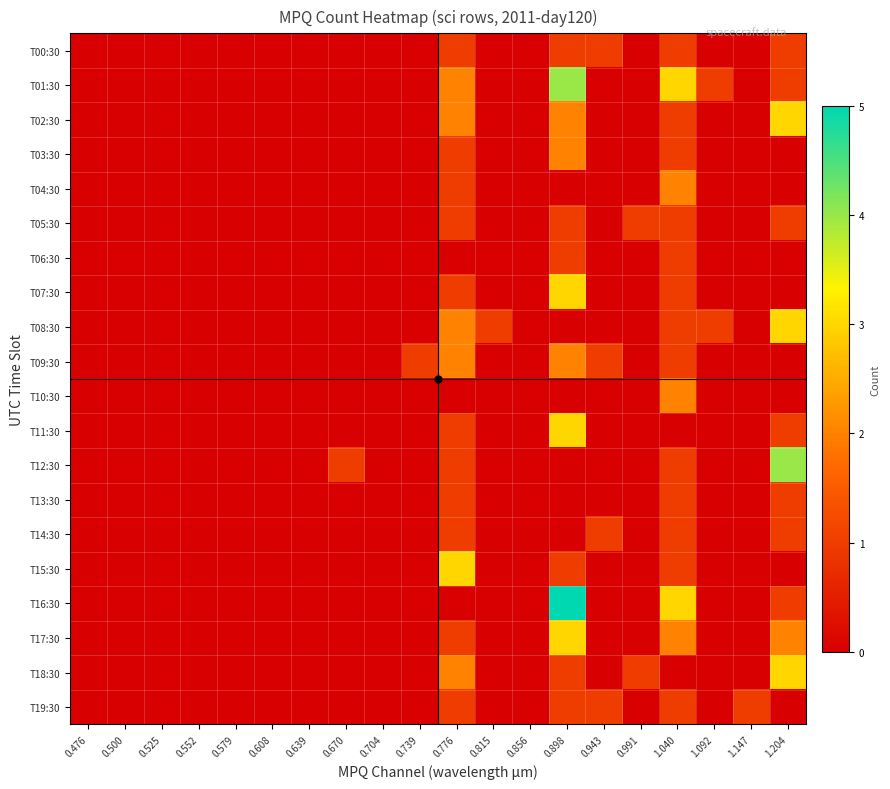

Which series has the widest spread of values?

T16:30